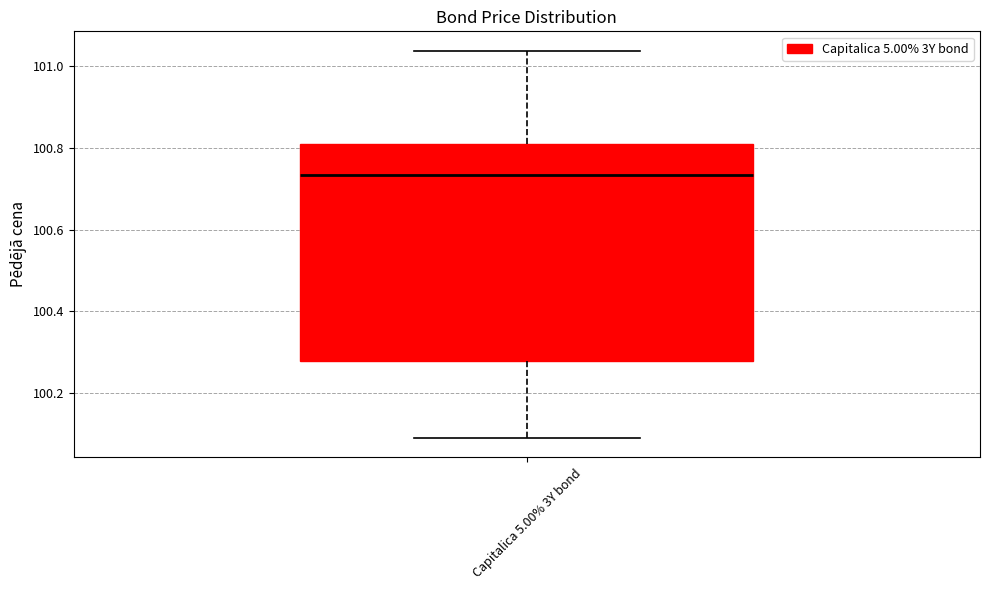

Read this box plot against the y-axis: the position of the median line, the range covered by the box, and the ends of both whiskers. The values are not printed on the chart, so give them approximately, as read against the axis.

median 100.74, box 100.28 to 100.80, whiskers 100.08 to 101.04